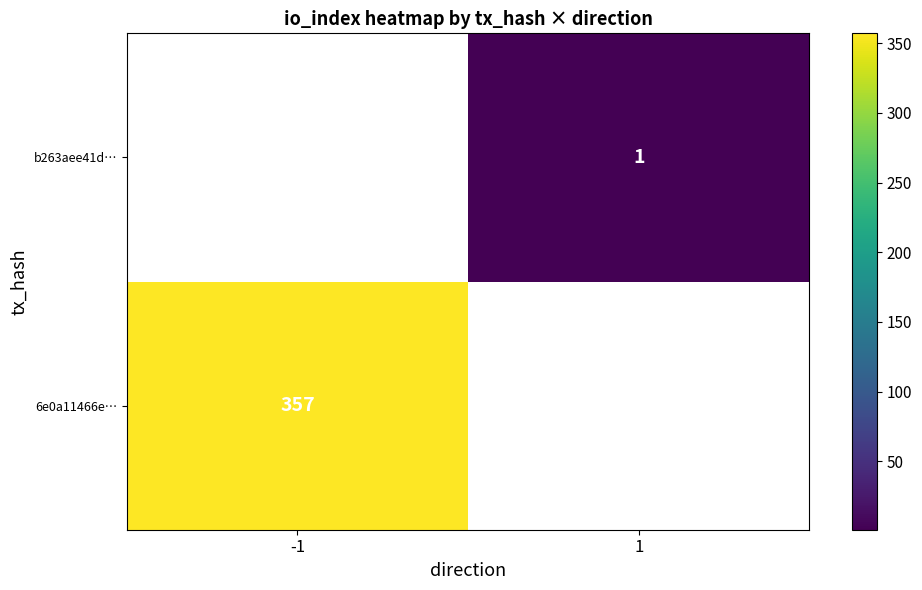

What is the maximum value shown in the chart?

357.0